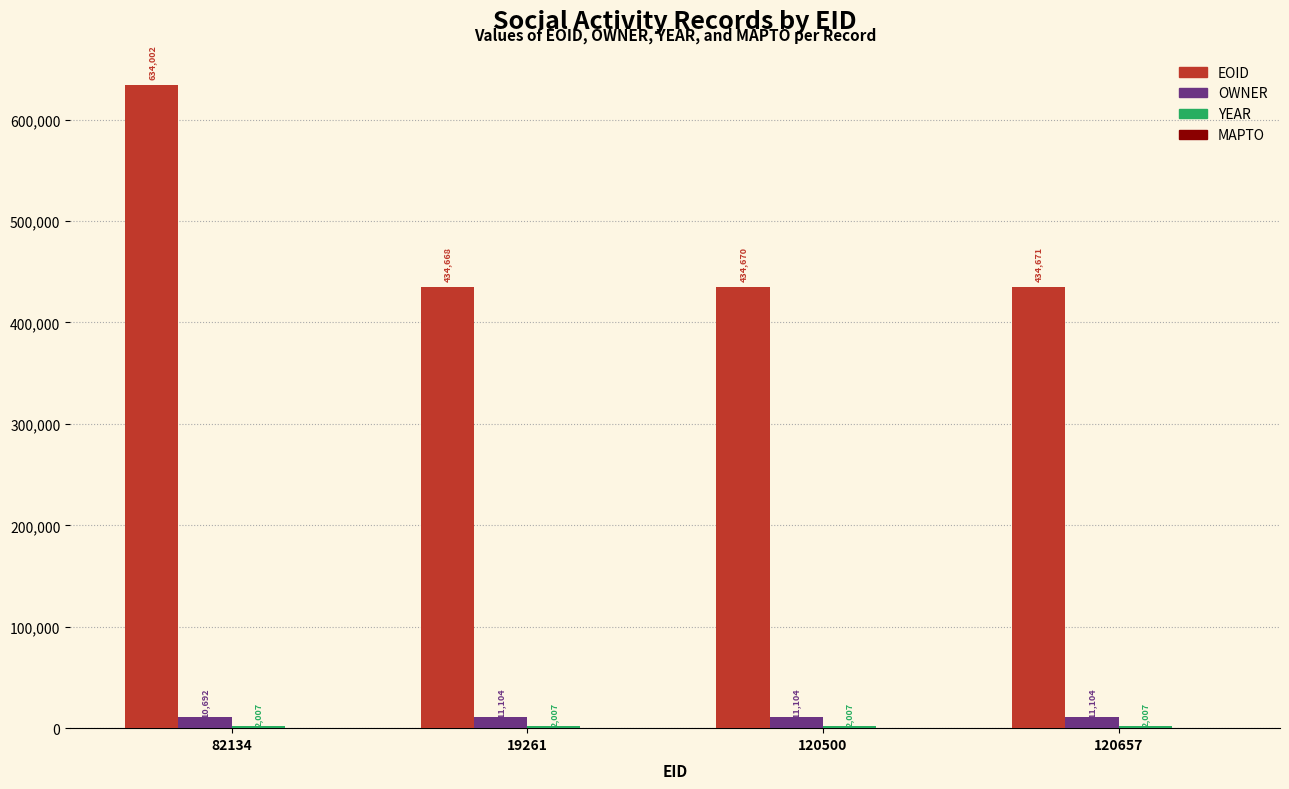

Is it true that EOID equals 634002 at 82134?

True